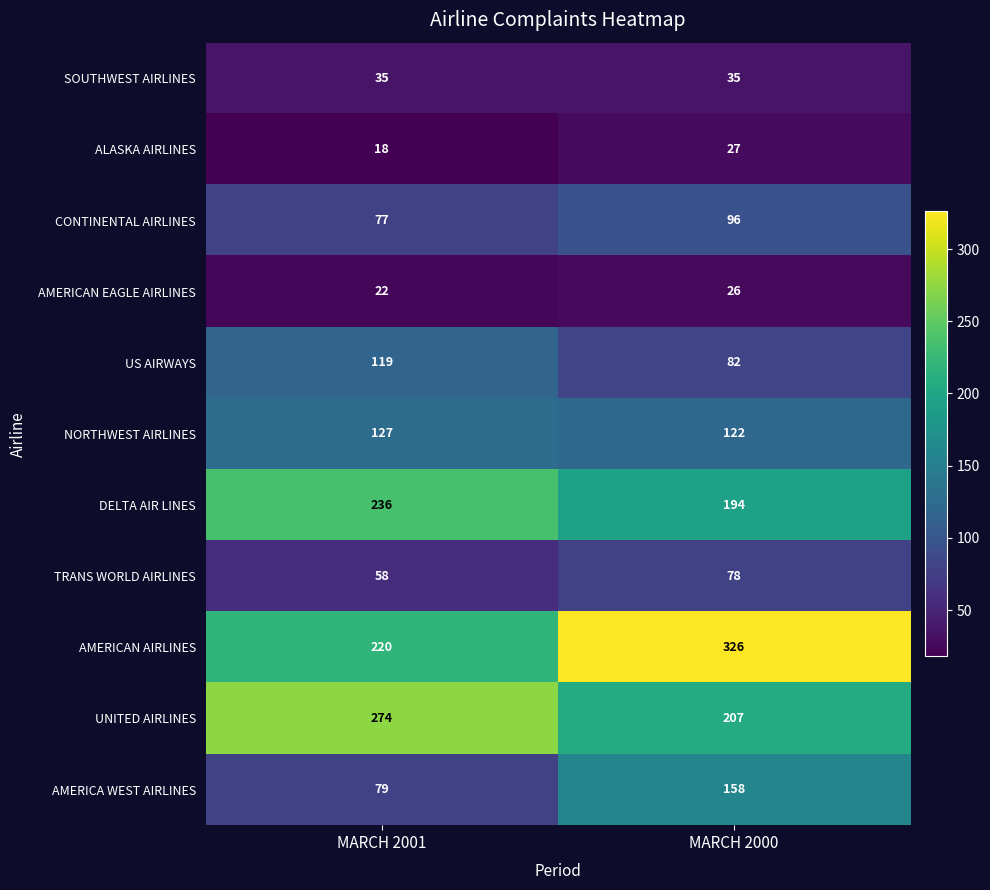

List the series in order of their peak value, highest first.

AMERICAN AIRLINES, UNITED AIRLINES, DELTA AIR LINES, AMERICA WEST AIRLINES, NORTHWEST AIRLINES, US AIRWAYS, CONTINENTAL AIRLINES, TRANS WORLD AIRLINES, SOUTHWEST AIRLINES, ALASKA AIRLINES, AMERICAN EAGLE AIRLINES